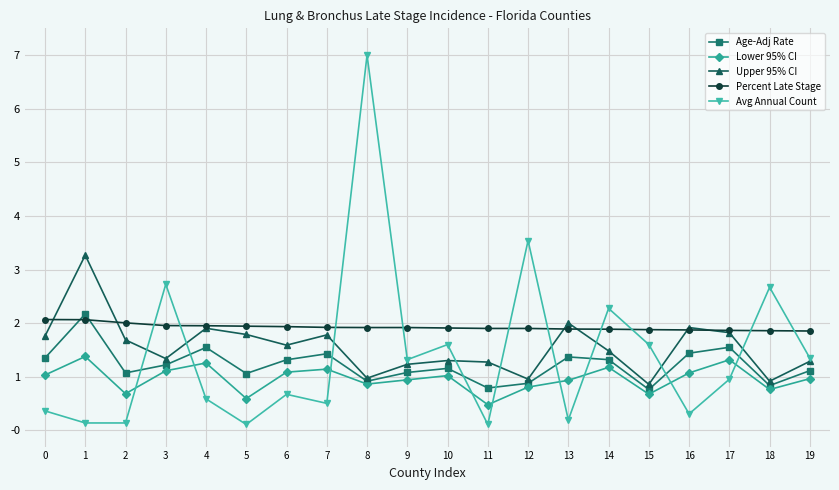

True or false: Avg Annual Count and Lower 95% CI intersect in this chart.

True